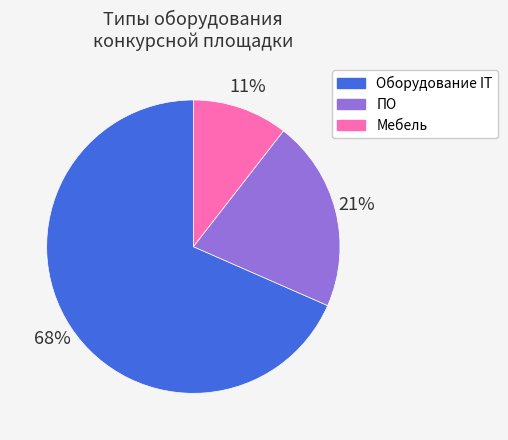

Which has a higher value, Мебель or Оборудование IT?

Оборудование IT